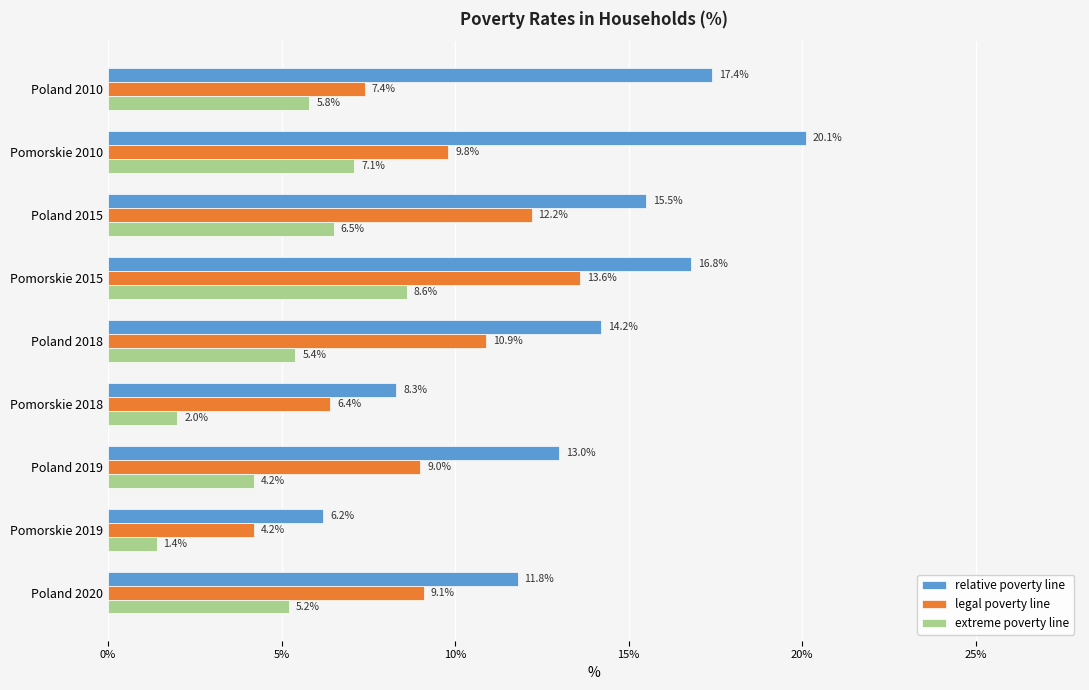

What is the difference between the relative poverty line values at Pomorskie 2010 and Pomorskie 2018?

11.8